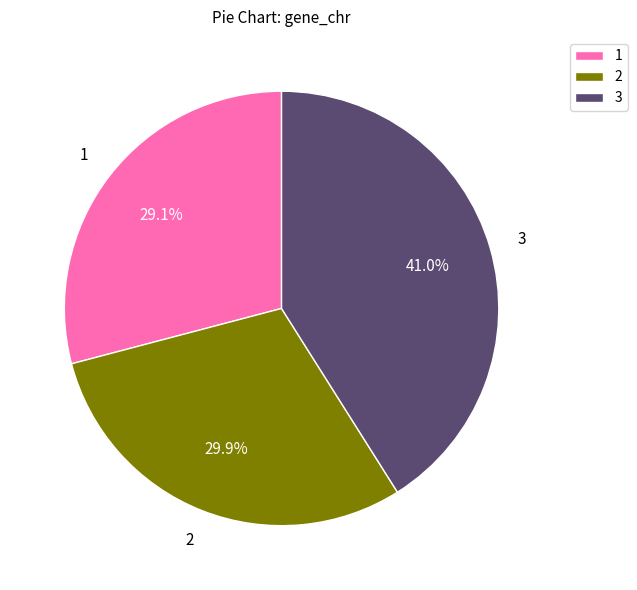

Rank the categories by value from lowest to highest.

1, 2, 3